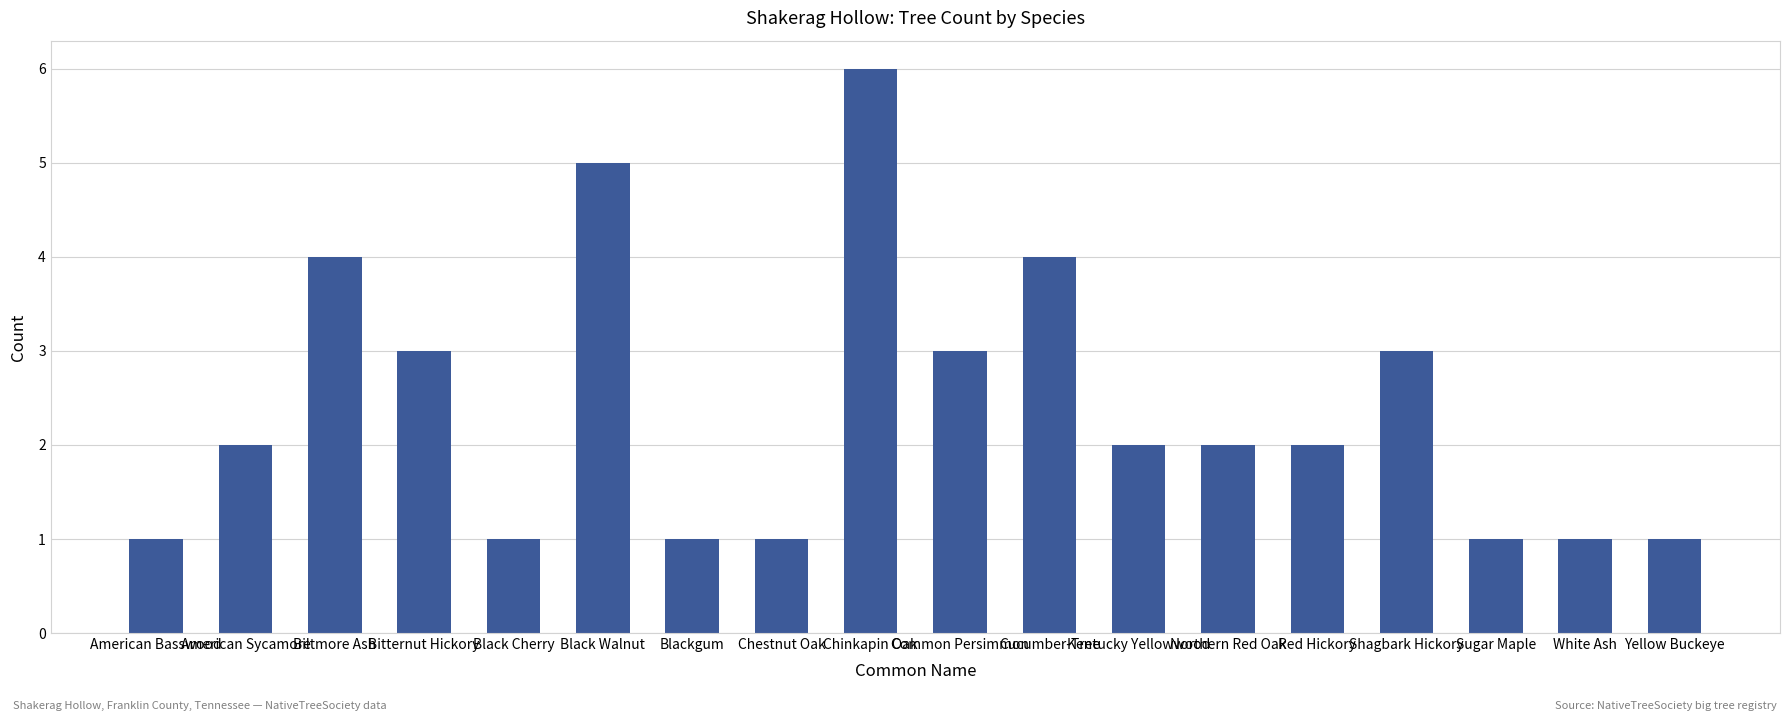

How many values are between 1 and 3?

14